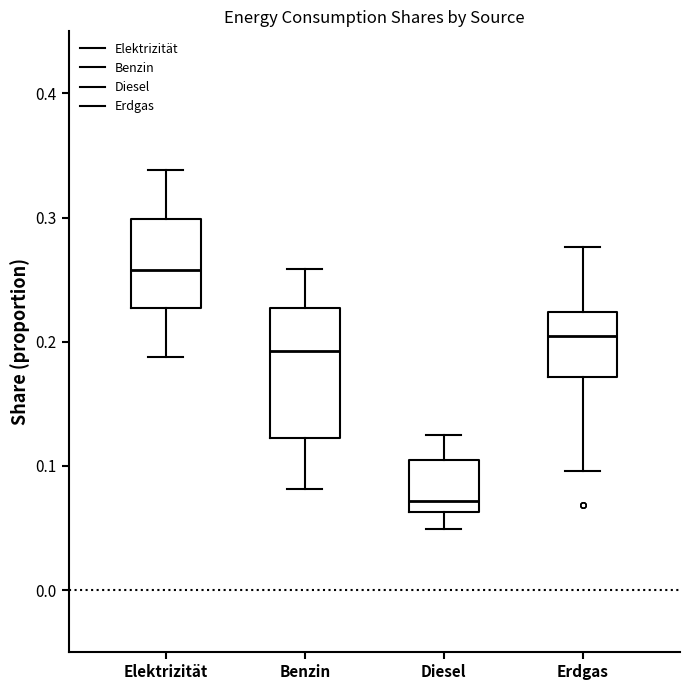

Which box is the tallest, from its lower edge to its upper edge?

Benzin